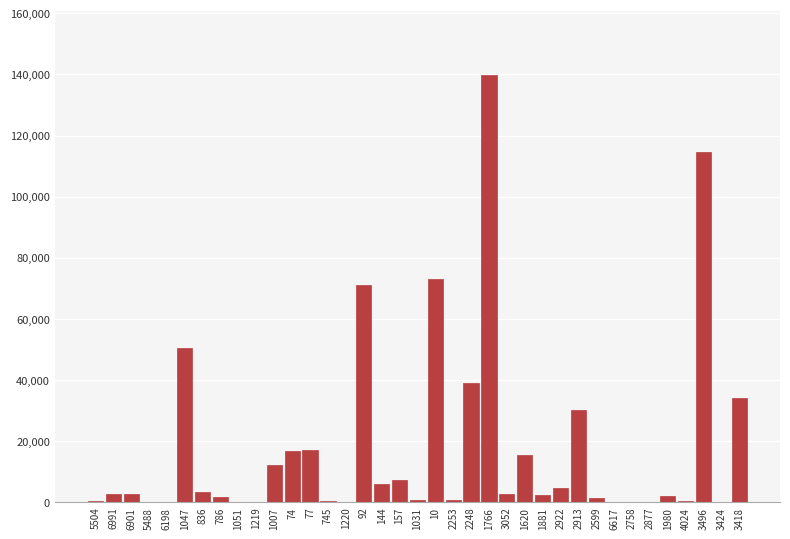

What is the sum of all values?

653069